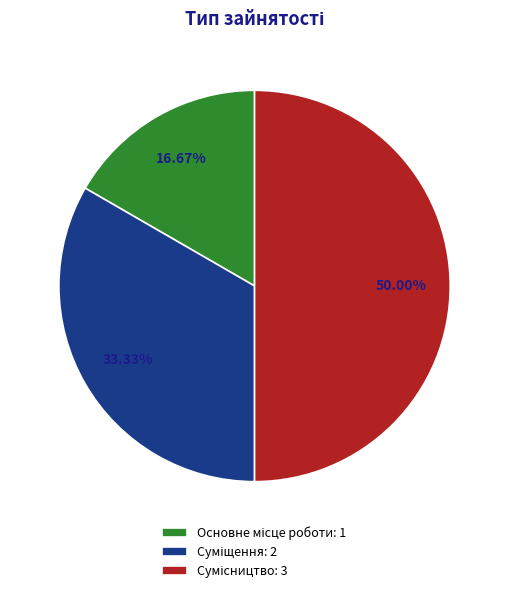

To the nearest percent, what is the combined percentage of Основне місце роботи and Сумісництво?

67%